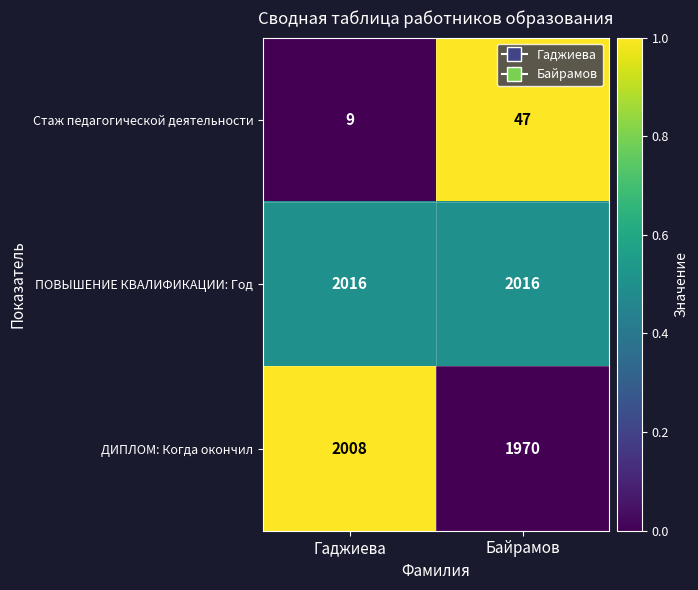

What is the total value across all series at Байрамов?

4033